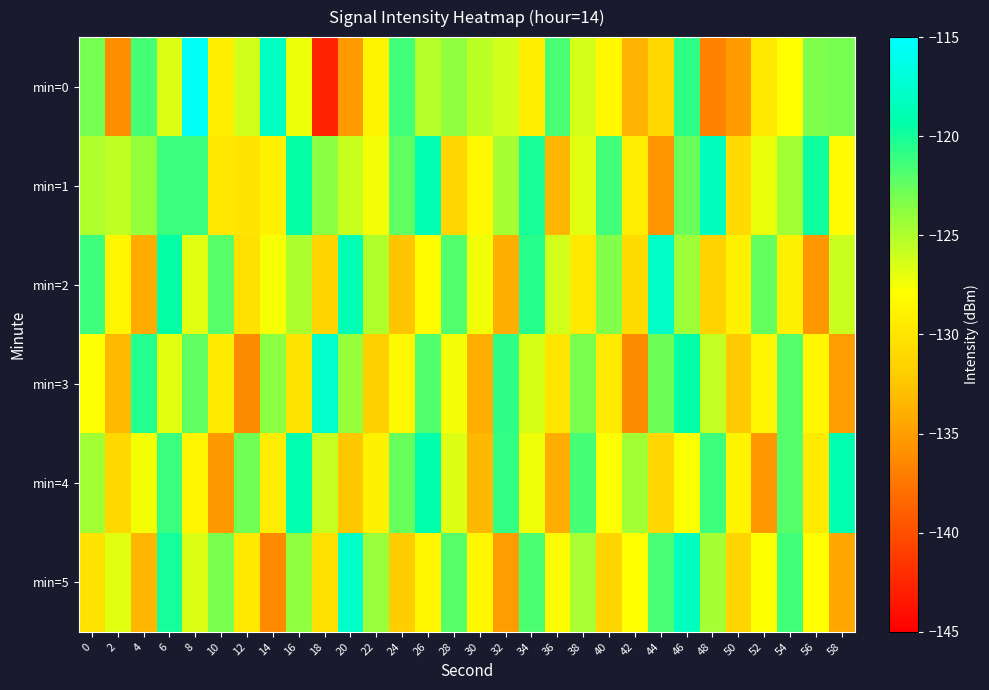

Reading right to left, transcribe all the data shown in this chart.

min=0: 58=-123.1	56=-123.2	54=-127.9	52=-129.7	50=-135.2	48=-136.8	46=-120.8	44=-131.1	42=-133.7	40=-128.4	38=-126.3	36=-121.7	34=-129.2	32=-126.1	30=-125.4	28=-123.9	26=-125.3	24=-121.4	22=-128.7	20=-135.2	18=-142.7	16=-127.3	14=-118.1	12=-126.2	10=-129.3	8=-115.5	6=-126.5	4=-121.5	2=-136.1	0=-123.1
min=1: 58=-128.2	56=-119.8	54=-124.5	52=-127.1	50=-130.9	48=-118.3	46=-122.7	44=-135.6	42=-129.3	40=-121.4	38=-126.8	36=-133.5	34=-120.1	32=-124.7	30=-128.4	28=-131.2	26=-118.9	24=-122.3	22=-127.5	20=-126.0	18=-123.7	16=-119.5	14=-128.9	12=-130.1	10=-129.9	8=-121.2	6=-121.1	4=-124.1	2=-125.6	0=-125.0
min=2: 58=-126.0	56=-135.4	54=-129.1	52=-122.5	50=-128.9	48=-131.6	46=-124.3	44=-117.9	42=-130.8	40=-123.4	38=-129.7	36=-126.2	34=-120.6	32=-133.9	30=-127.4	28=-121.8	26=-128.1	24=-132.5	22=-125.0	20=-118.7	18=-131.3	16=-124.9	14=-127.6	12=-130.4	10=-122.1	8=-126.8	6=-119.5	4=-134.2	2=-128.7	0=-121.3
min=3: 58=-135.1	56=-128.5	54=-122.0	52=-128.6	50=-132.3	48=-125.7	46=-119.4	44=-122.8	42=-136.2	40=-129.6	38=-123.1	36=-130.0	34=-126.4	32=-120.8	30=-134.0	28=-127.5	26=-121.9	24=-128.3	22=-131.8	20=-124.1	18=-117.6	16=-130.2	14=-123.7	12=-136.1	10=-129.5	8=-122.3	6=-126.9	4=-120.4	2=-133.2	0=-127.8
min=4: 58=-119.0	56=-129.5	54=-122.0	52=-135.4	50=-128.8	48=-121.3	46=-127.7	44=-131.2	42=-124.6	40=-128.0	38=-121.5	36=-134.0	34=-127.4	32=-120.9	30=-133.3	28=-126.7	26=-119.2	24=-122.6	22=-129.0	20=-132.4	18=-125.8	16=-119.1	14=-129.4	12=-122.9	10=-135.3	8=-128.7	6=-121.2	4=-127.5	2=-131.1	0=-124.6
min=5: 58=-134.5	56=-128.0	54=-121.4	52=-127.8	50=-131.3	48=-124.7	46=-118.2	44=-121.6	42=-128.0	40=-131.4	38=-124.8	36=-128.2	34=-121.7	32=-135.1	30=-128.5	28=-122.1	26=-128.5	24=-131.9	22=-124.2	20=-117.8	18=-130.4	16=-123.9	14=-136.3	12=-129.7	10=-123.1	8=-126.5	6=-120.0	4=-133.4	2=-126.8	0=-130.2